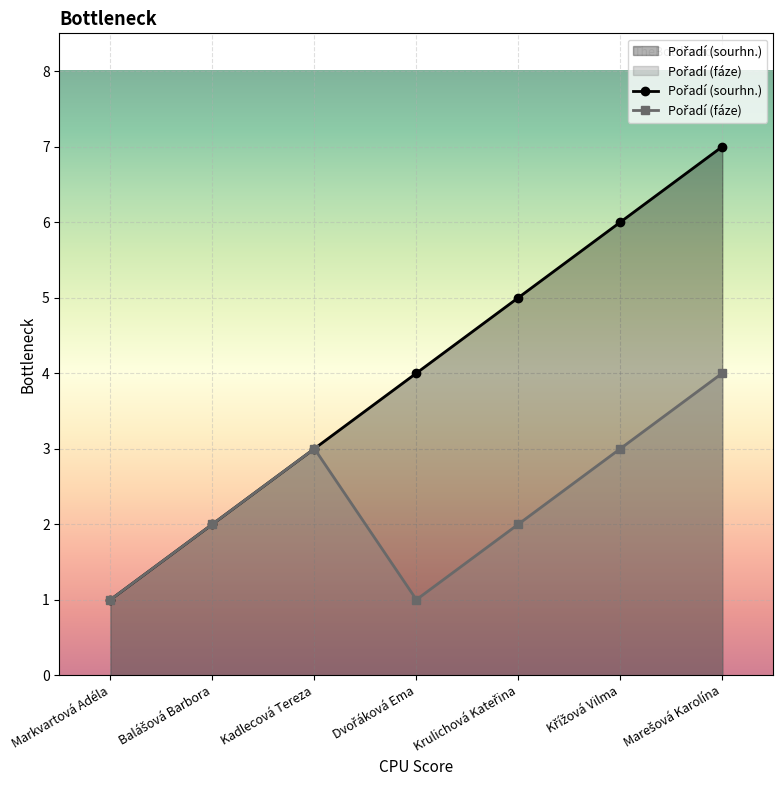

True or false: Pořadí (sourhn.) and Pořadí (fáze) cross at least once.

False